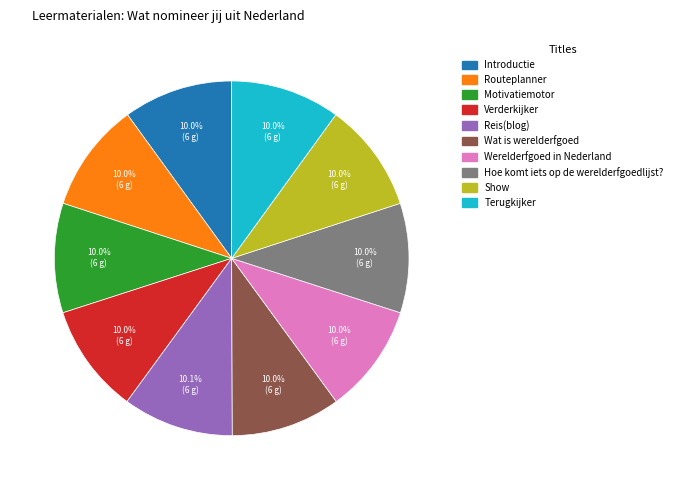

Is there any slice that represents more than half of the pie?

No